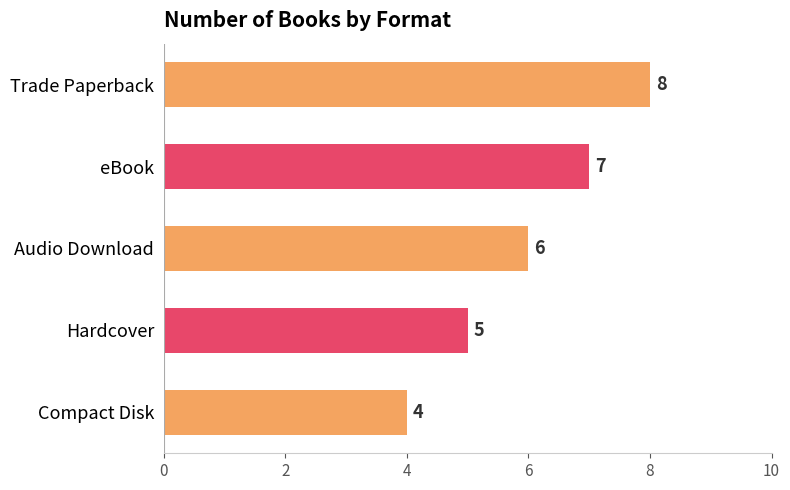

What position from the bottom is eBook?

4